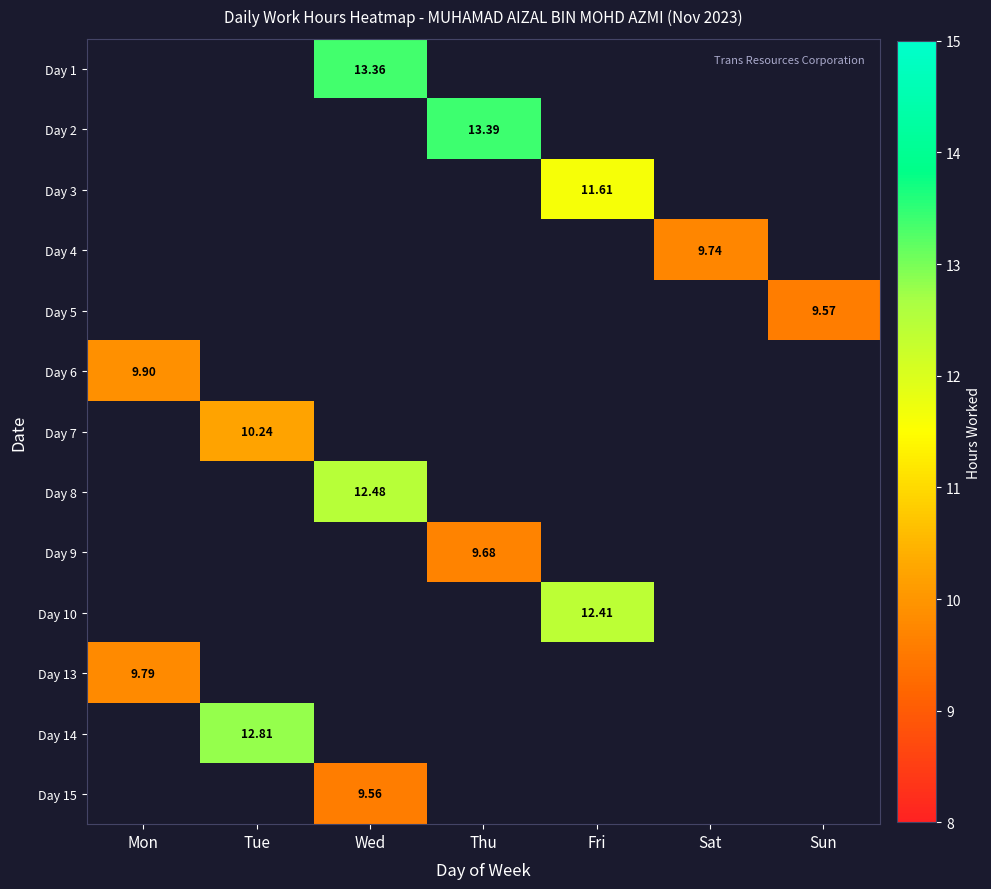

Count the number of data series in this chart.

13